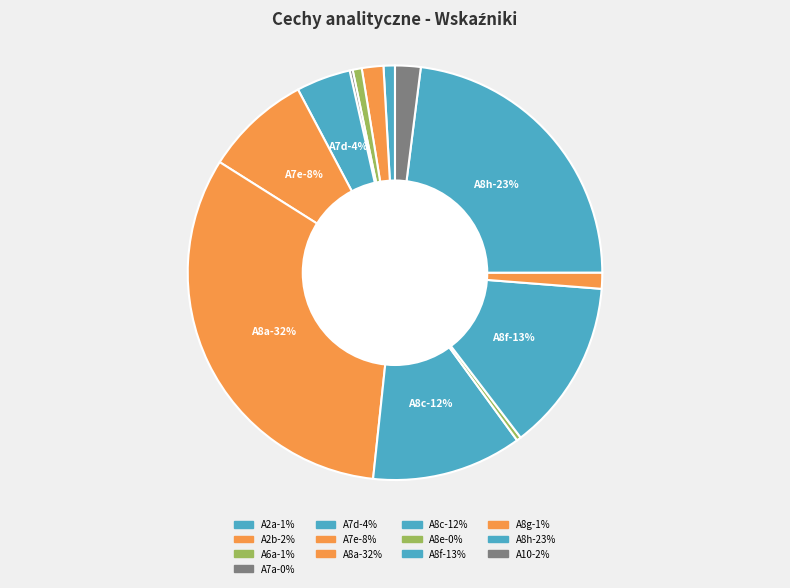

To the nearest percent, what is the combined percentage of A8a and A2a?

33%